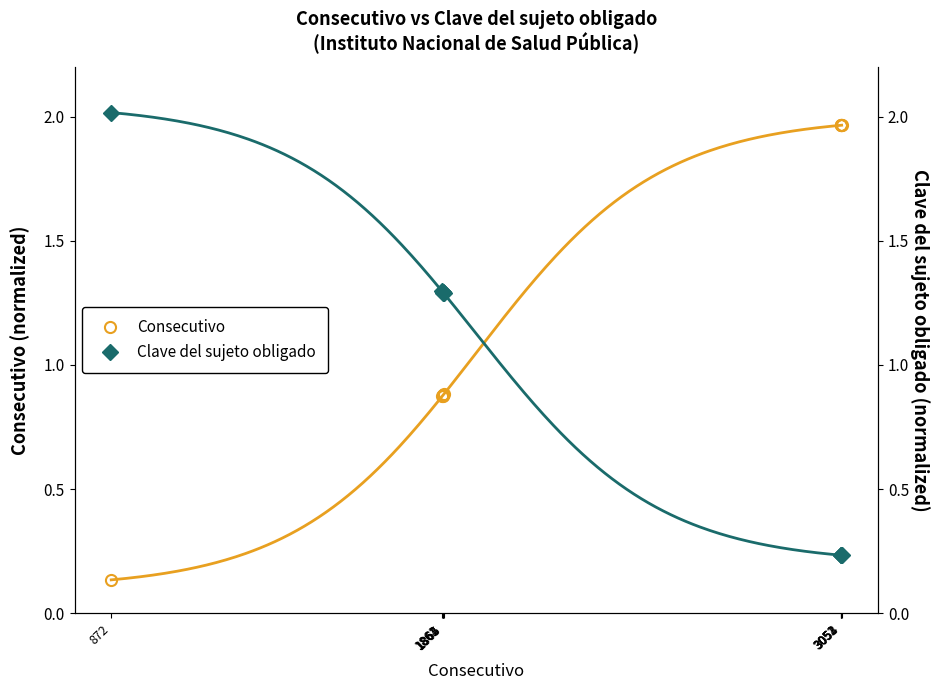

How many lines are shown in the chart?

2